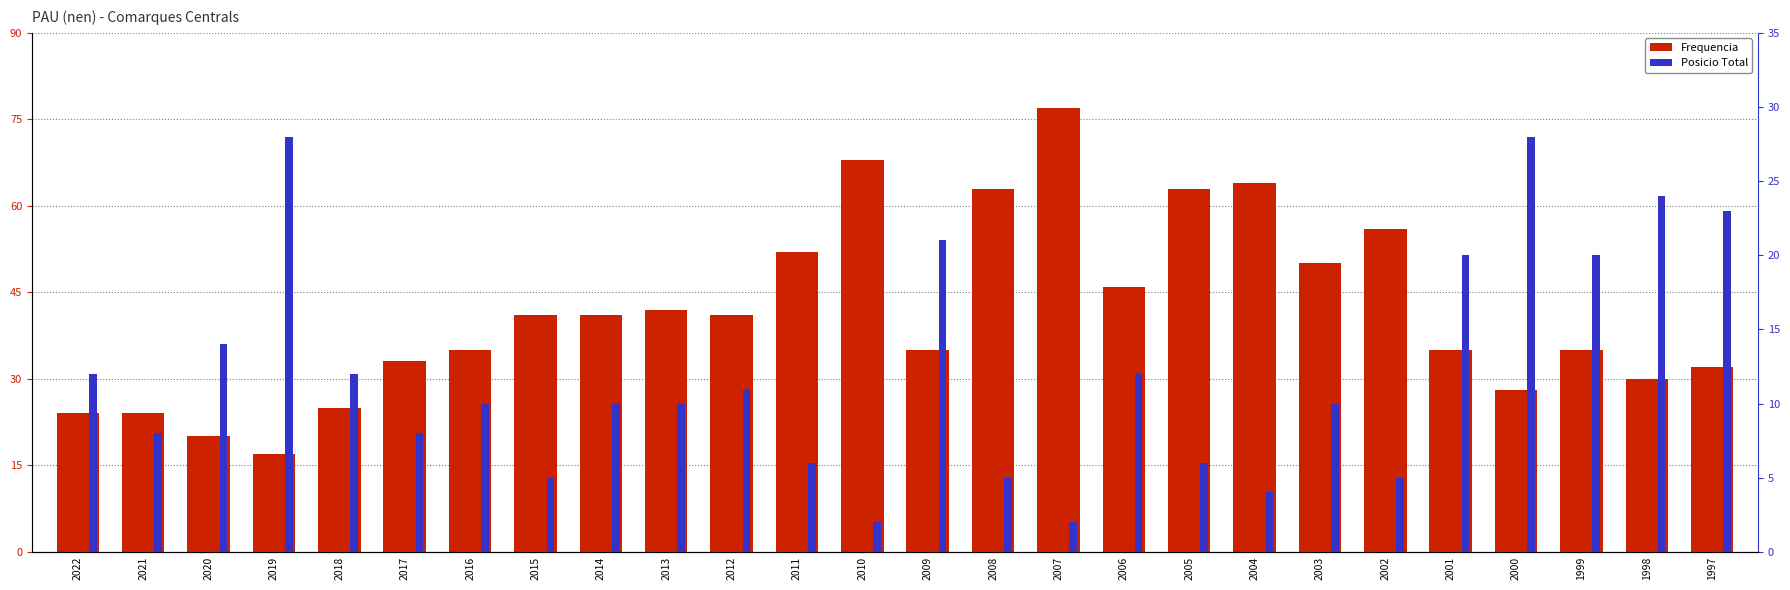

What is the highest value of the Posicio Total series?

28